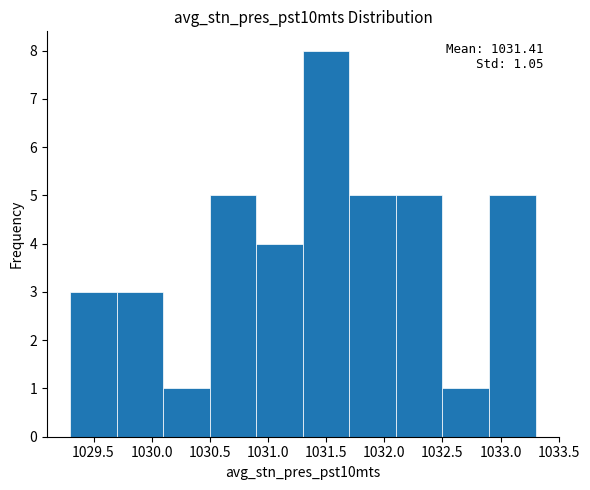

Over which range of the x-axis is the bar tallest?

1031.3 to 1031.7